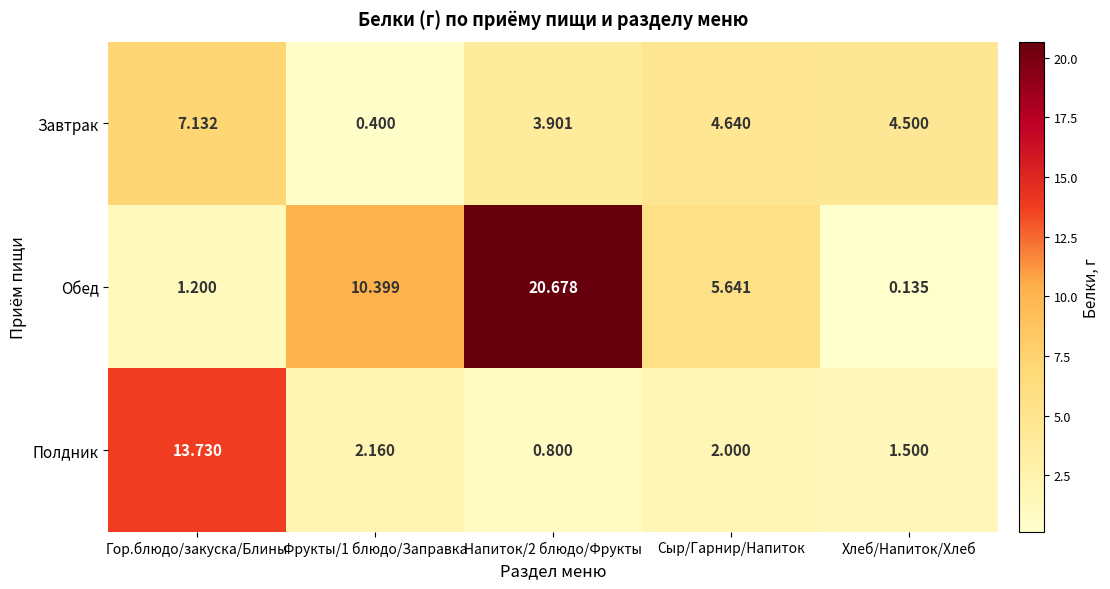

What is the difference between the highest and lowest values at Хлеб/Напиток/Хлеб?

4.4